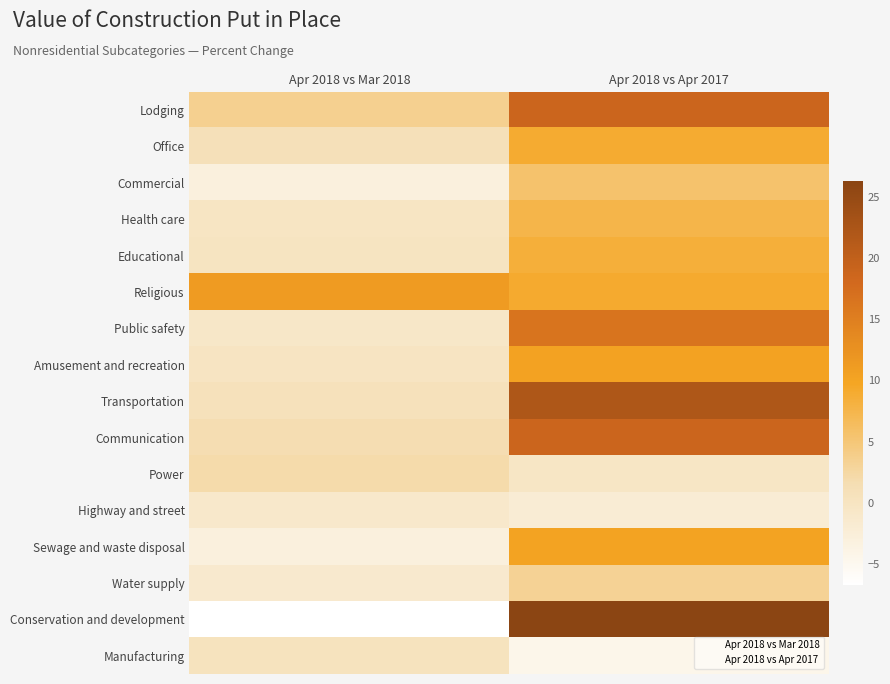

At which category does the chart reach its peak across all series?

Apr 2018 vs Apr 2017